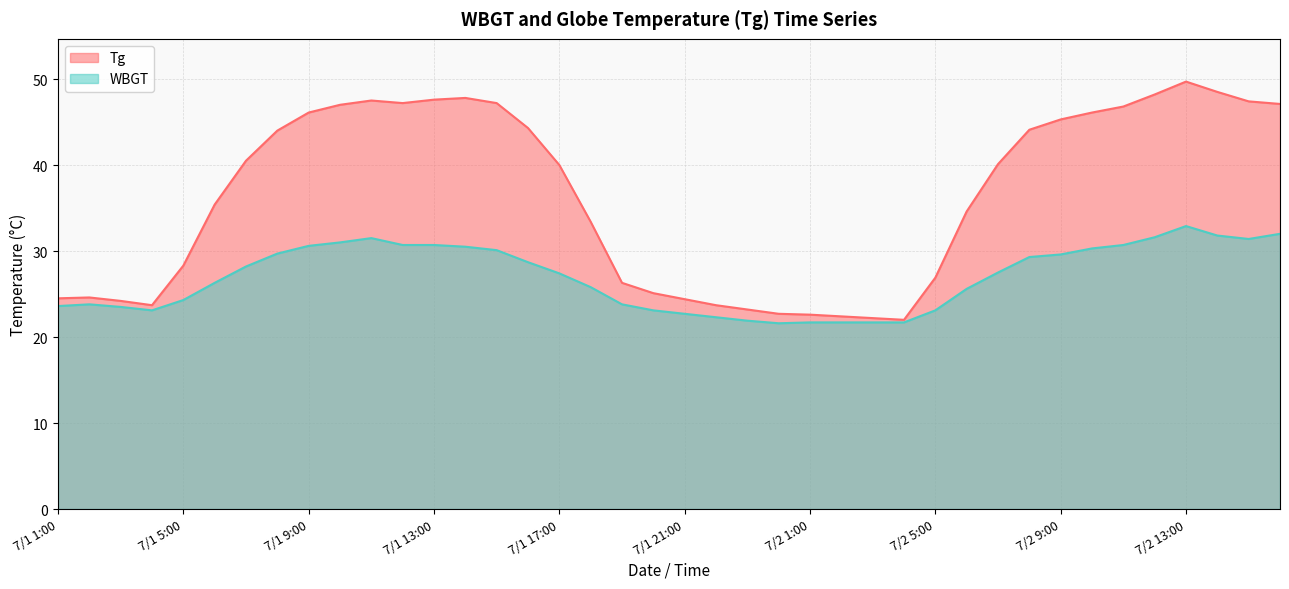

Count the number of data series in this chart.

2